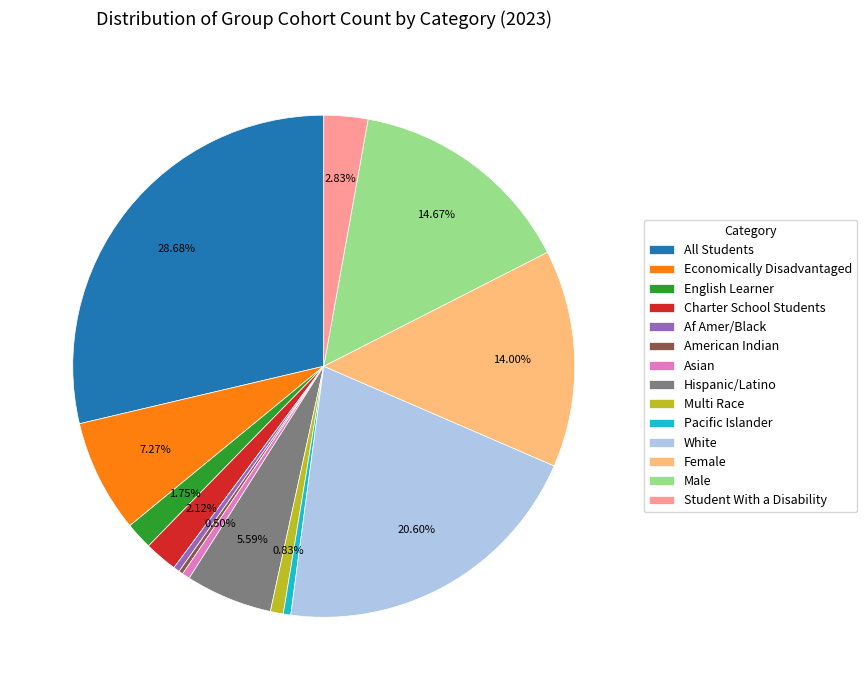

Which has a higher value, Student With a Disability or Pacific Islander?

Student With a Disability